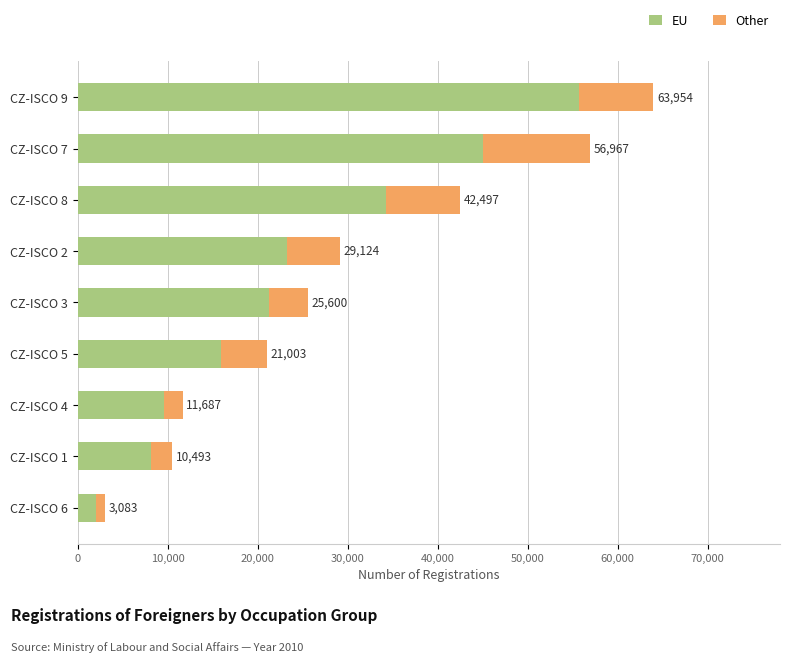

What are all the series names shown in the legend?

EU, Other